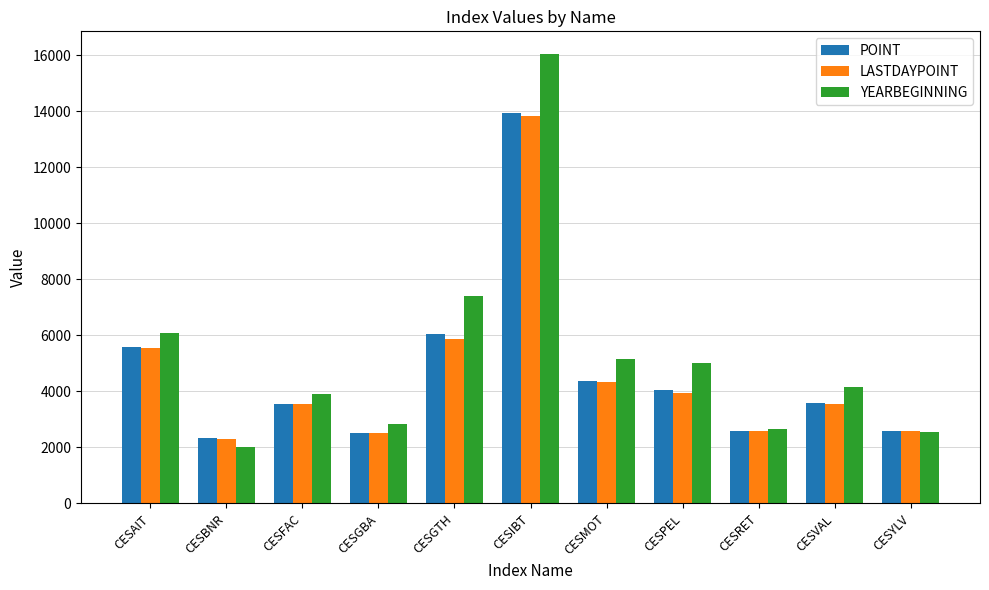

True or false: LASTDAYPOINT has a value of 4320.4 at CESMOT.

True